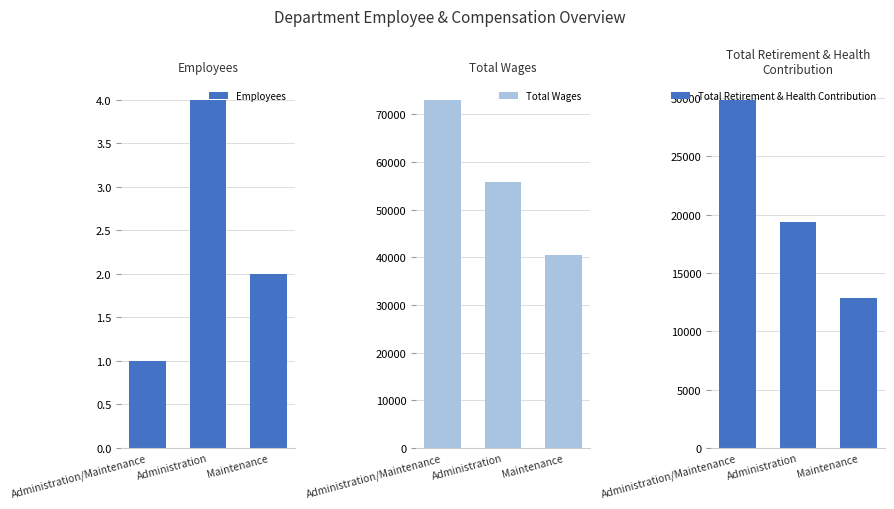

Which series has the widest spread of values?

Total Wages